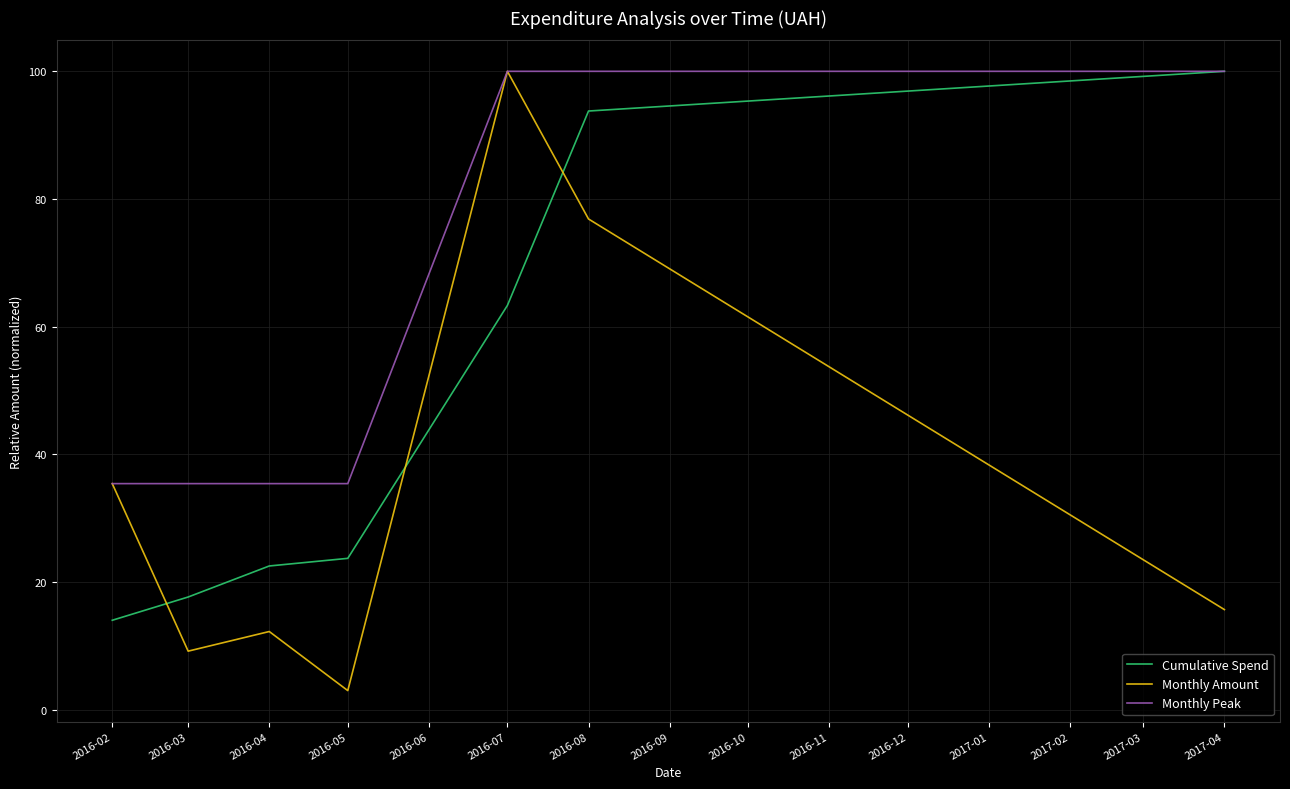

Is this an area chart (filled region under the line)?

No